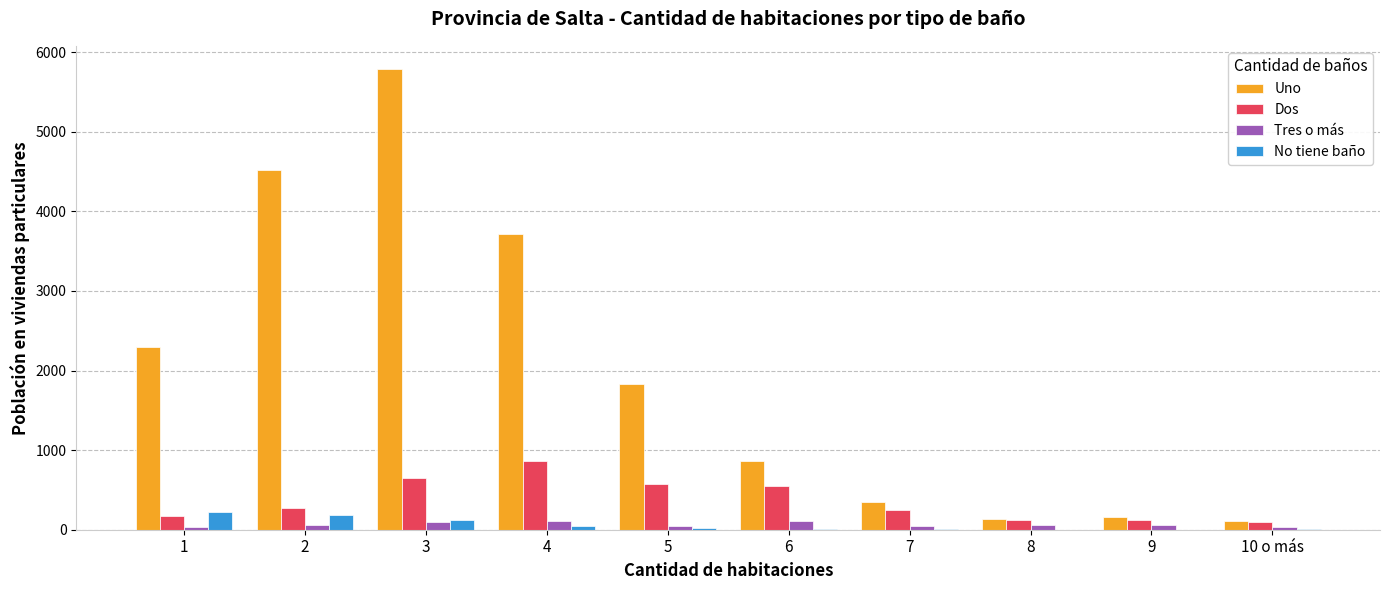

Is the value of Uno at 1 greater than the value of No tiene baño at 4?

Yes